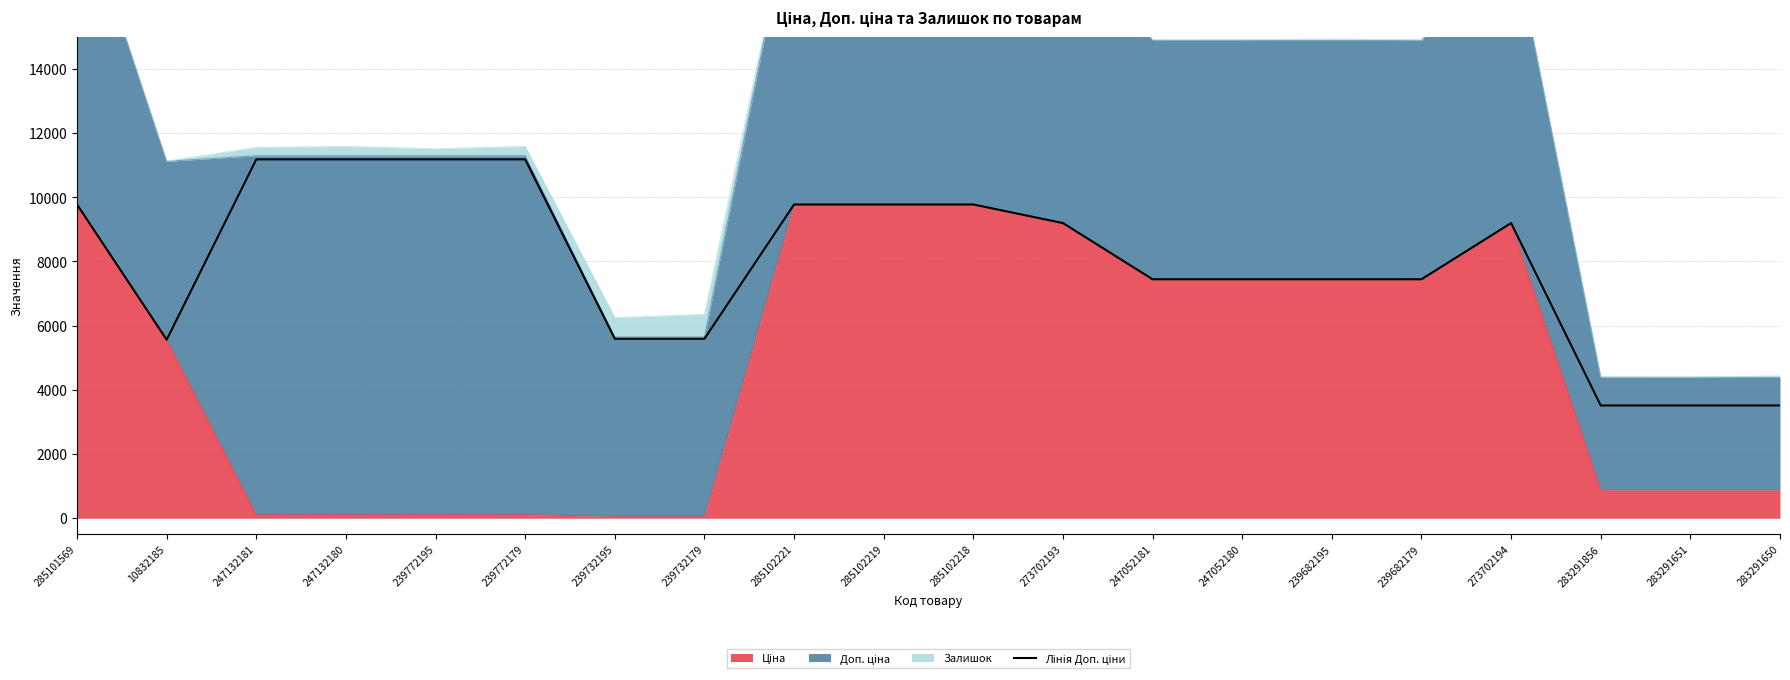

How many points are lower than both their immediate neighbors (excluding endpoints)?

1